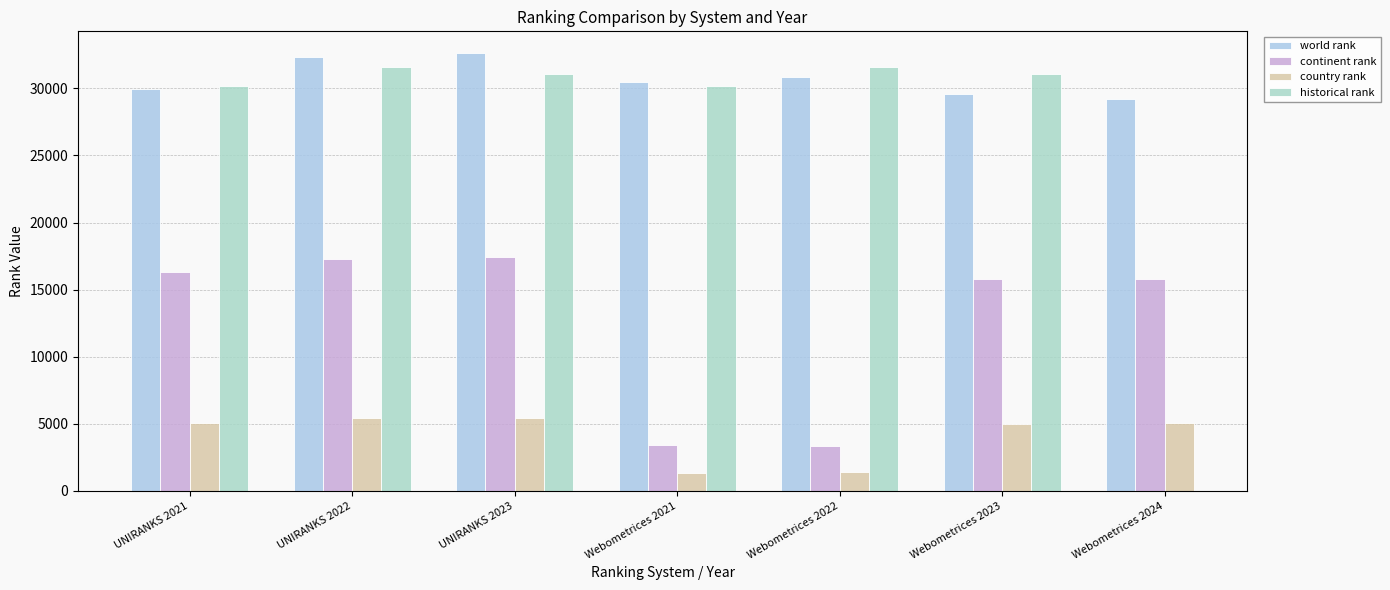

Rank the series by their average value, from lowest to highest.

country rank, historical rank, continent rank, world rank